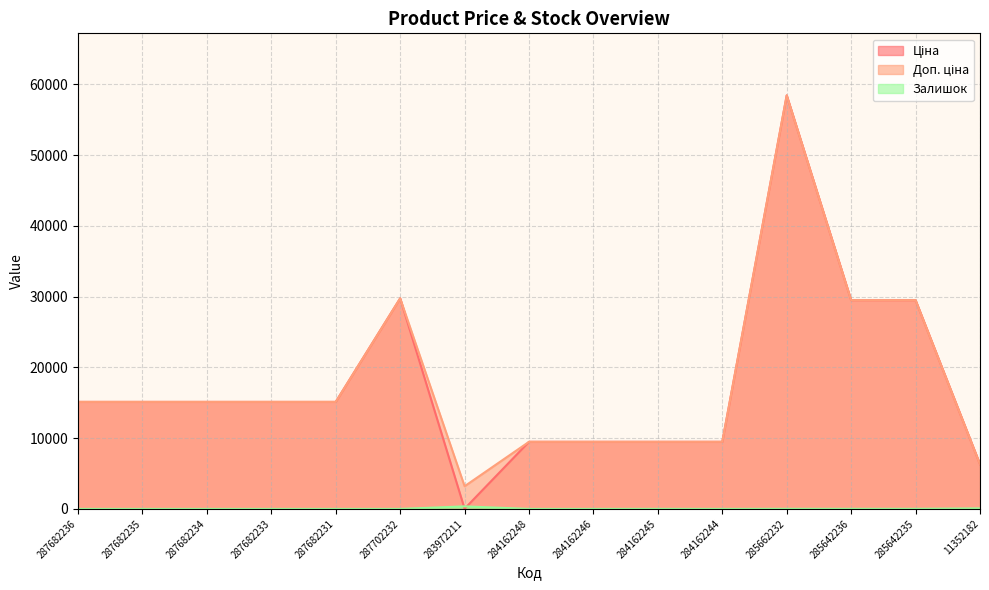

After their last crossing, which series has the higher values: Ціна or Залишок?

Ціна